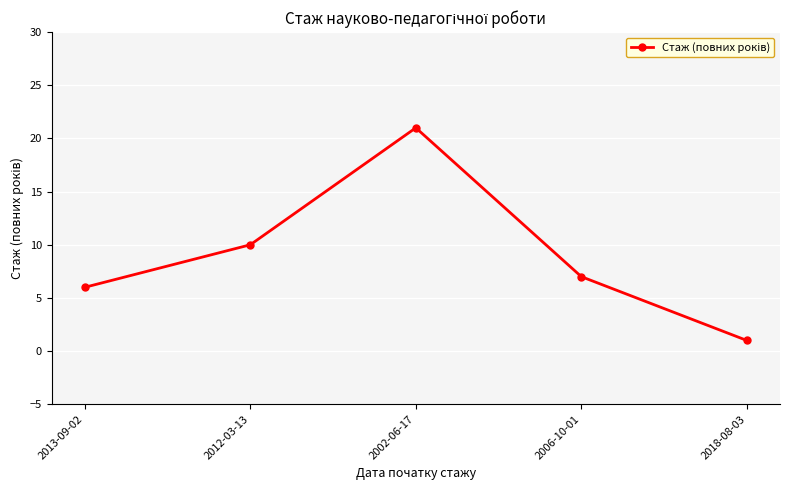

What is the smallest value displayed?

1